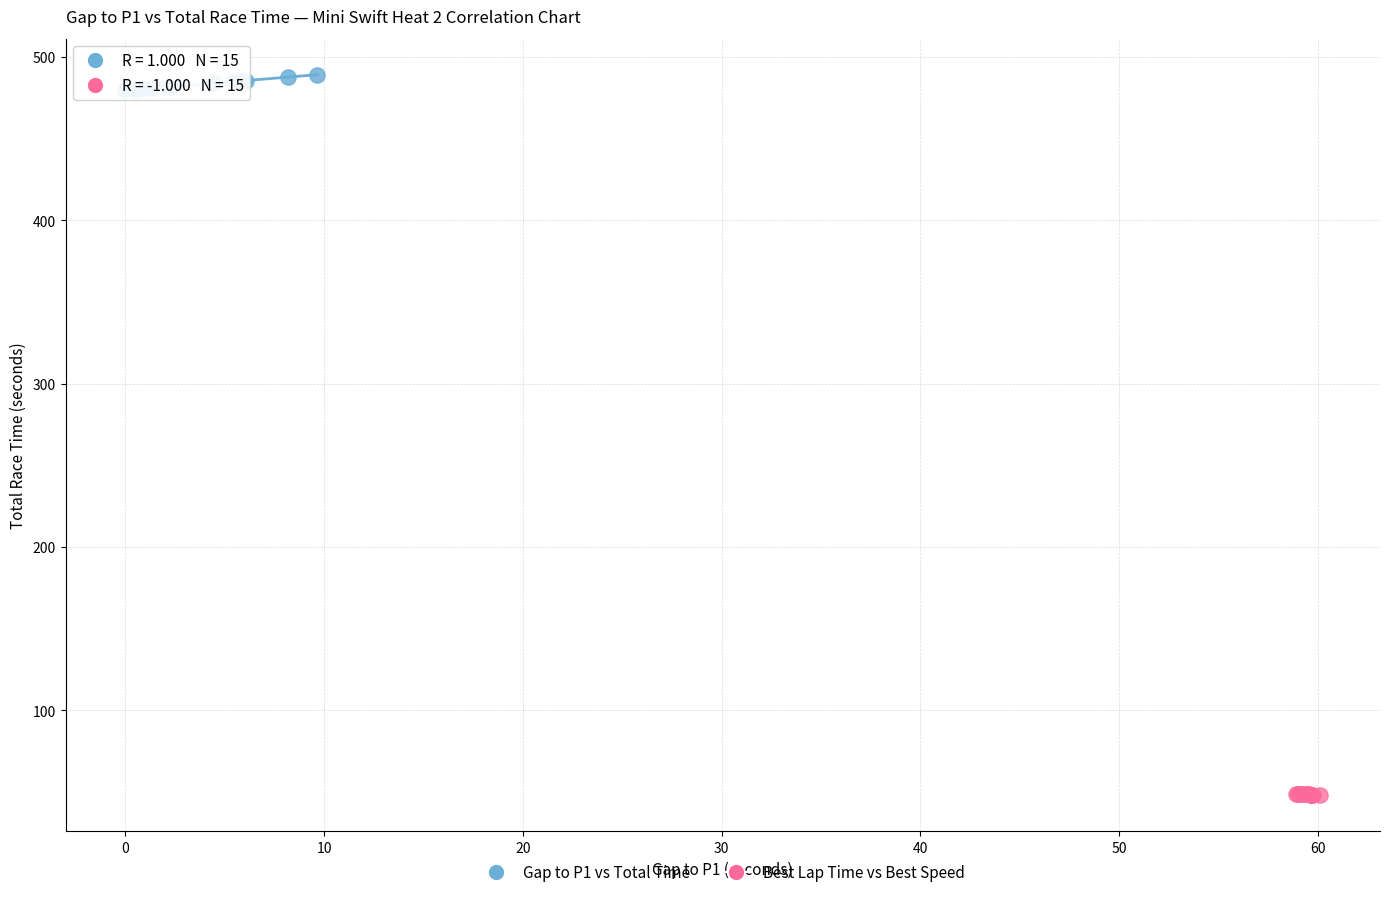

Which series reaches the minimum Y coordinate?

Best Lap Time vs Best Speed